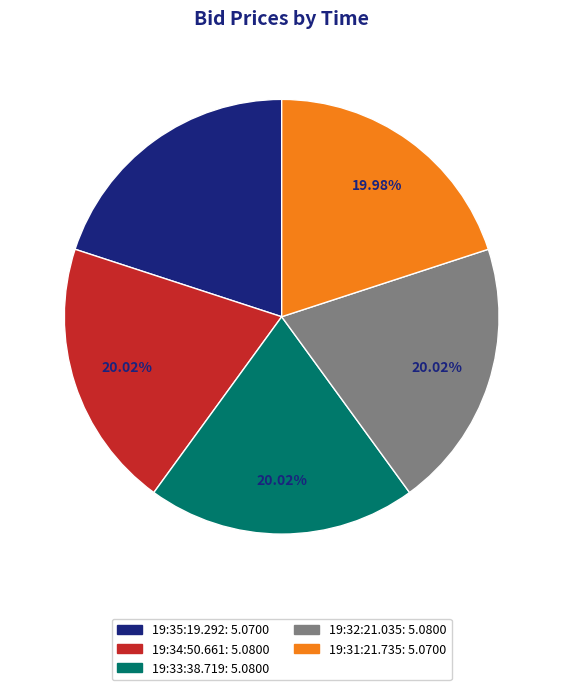

To the nearest percent, what is the average slice percentage?

20%